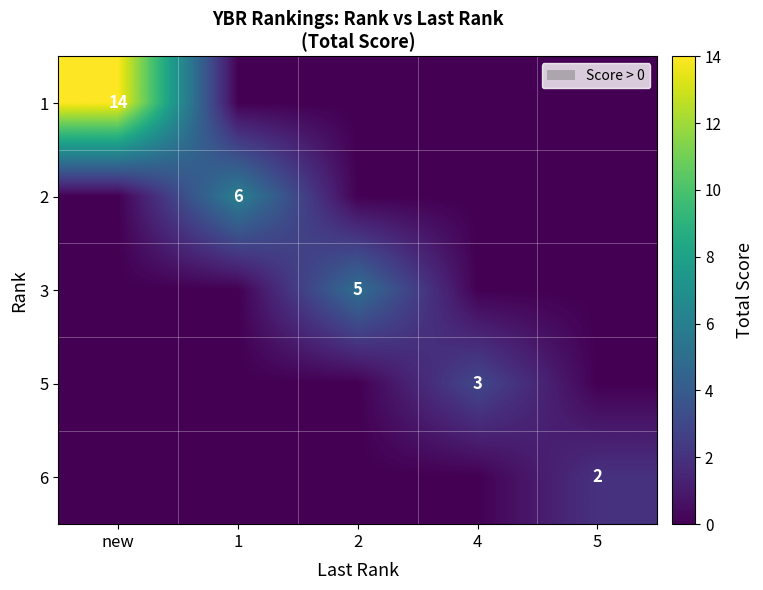

Is the value of 1 at 5 greater than the value of 5 at new?

No